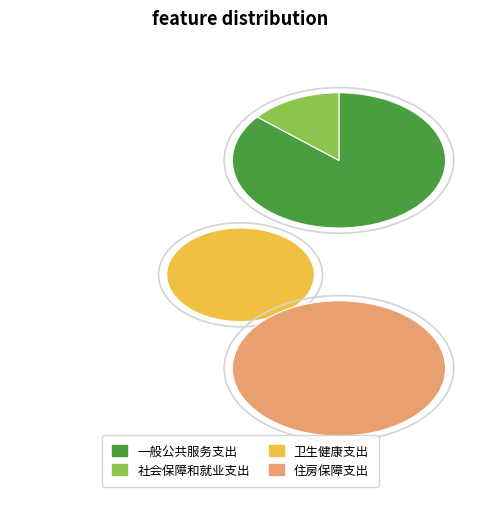

To the nearest percent, what is the average slice percentage?

25%